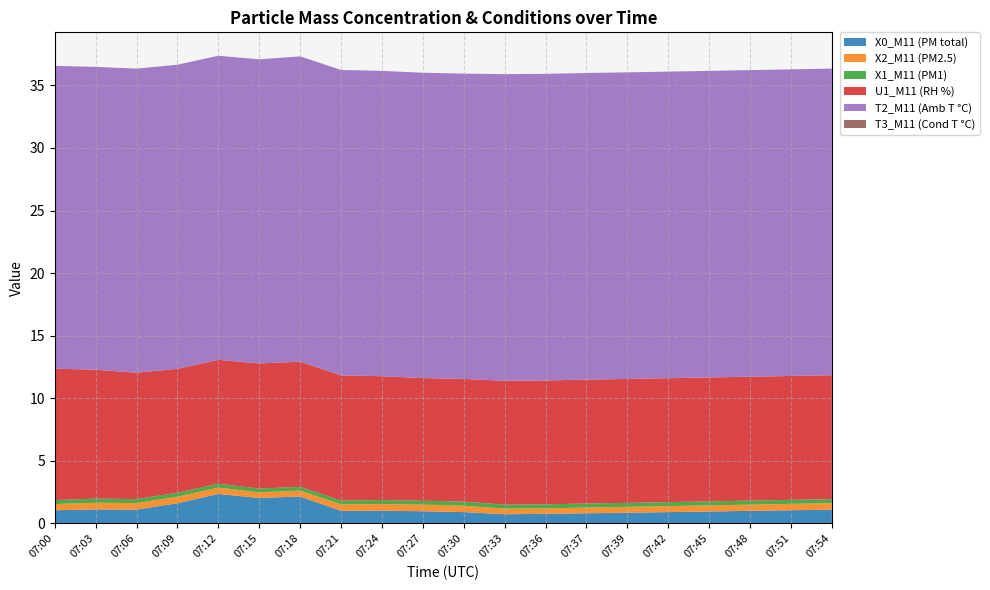

Reading right to left, extract all data points from this chart.

X0_M11 (PM total): 1.1	1.1	1.0	0.9	0.9	0.8	0.8	0.8	0.7	0.9	1.0	1.0	1.0	2.1	2.0	2.4	1.6	1.1	1.1	1.1
X2_M11 (PM2.5): 0.5	0.5	0.5	0.5	0.5	0.5	0.5	0.4	0.5	0.5	0.5	0.5	0.5	0.5	0.5	0.5	0.5	0.5	0.5	0.5
X1_M11 (PM1): 0.3	0.3	0.3	0.3	0.3	0.3	0.3	0.3	0.3	0.3	0.3	0.3	0.3	0.3	0.3	0.3	0.3	0.3	0.3	0.3
U1_M11 (RH %): 9.9	9.9	9.9	9.9	9.9	9.9	9.9	9.9	9.9	9.8	9.8	9.9	10.0	10.0	10.0	9.9	9.9	10.1	10.3	10.5
T2_M11 (Amb T °C): 24.5	24.5	24.5	24.5	24.5	24.5	24.5	24.5	24.5	24.4	24.4	24.4	24.4	24.4	24.3	24.3	24.3	24.3	24.2	24.2
T3_M11 (Cond T °C): 0.0	0.0	0.0	0.0	0.0	0.0	0.0	0.0	0.0	0.0	0.0	0.0	0.0	0.0	0.0	0.0	0.0	0.0	0.0	0.0